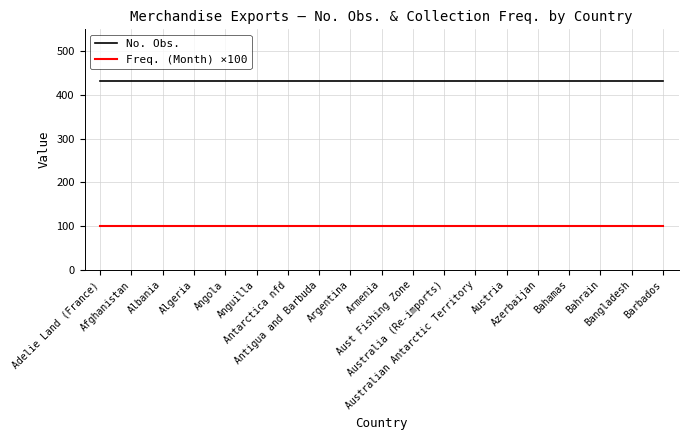

What is the sum of all Freq. (Month) ×100 values?

1900